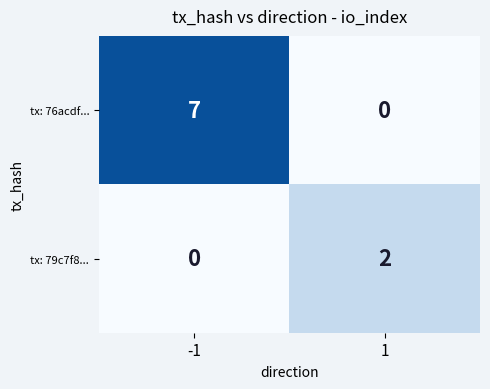

What is the maximum value for tx: 76acdf...?

7